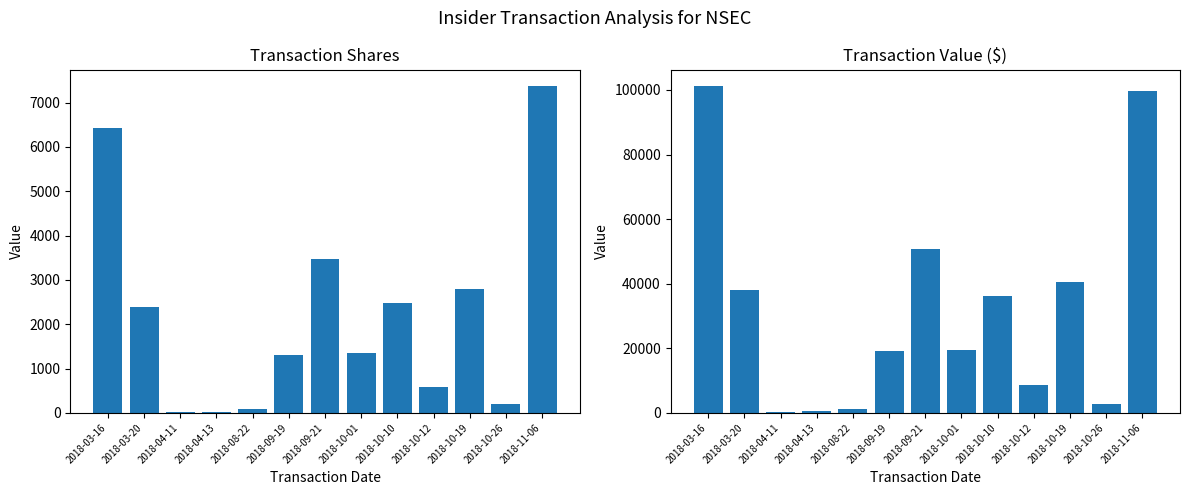

What is the sum of all transactionShares values?

28534